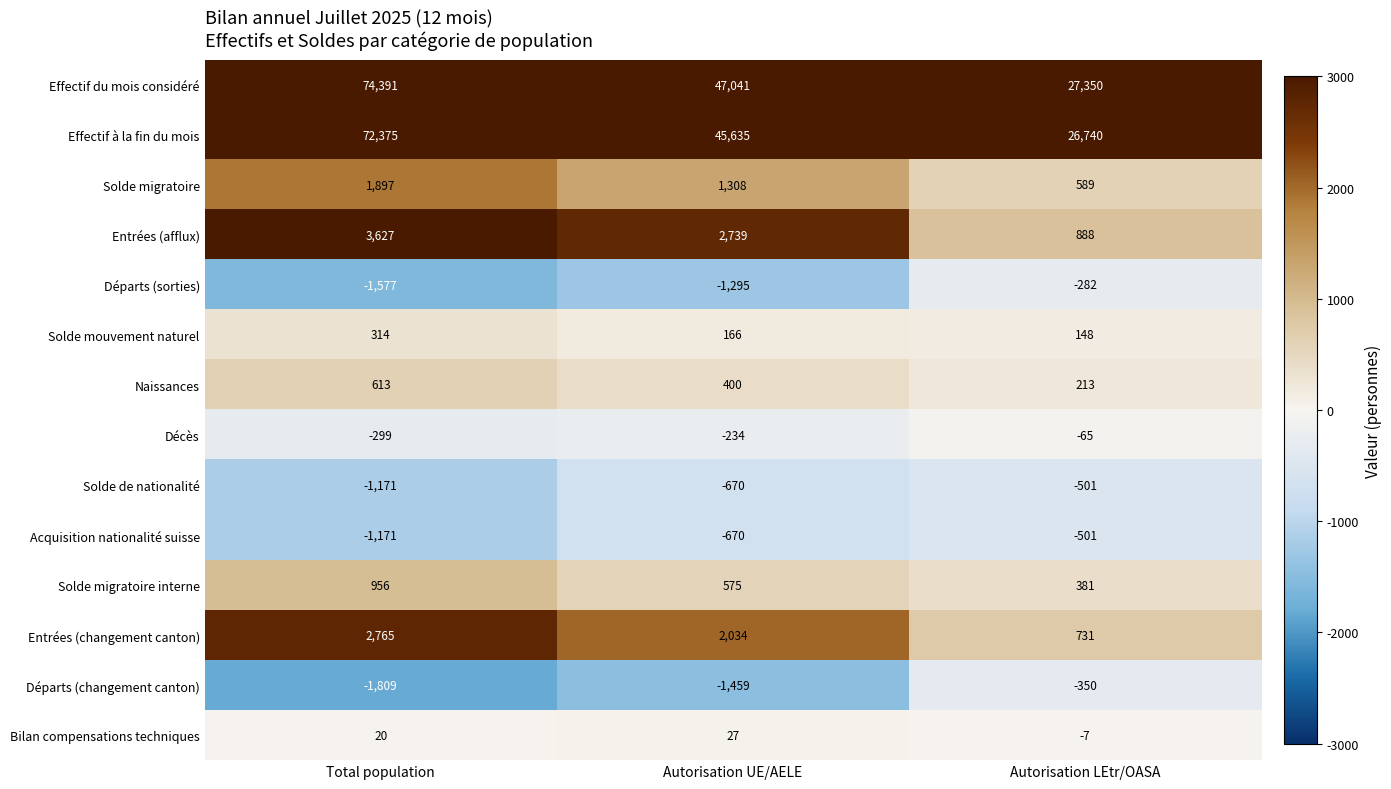

Which label corresponds to the largest value in the chart?

Total population